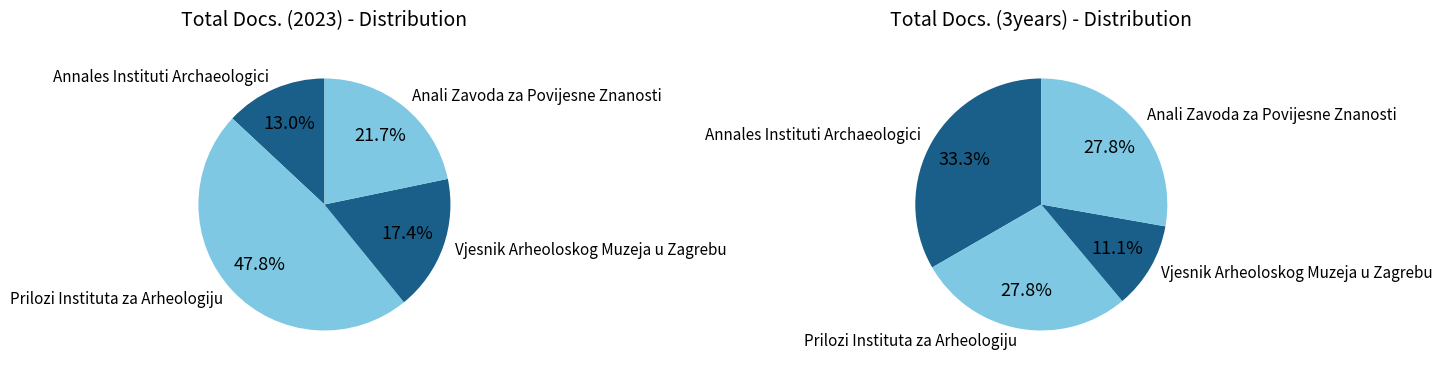

What is the largest slice in the pie chart?

Annales Instituti Archaeologici